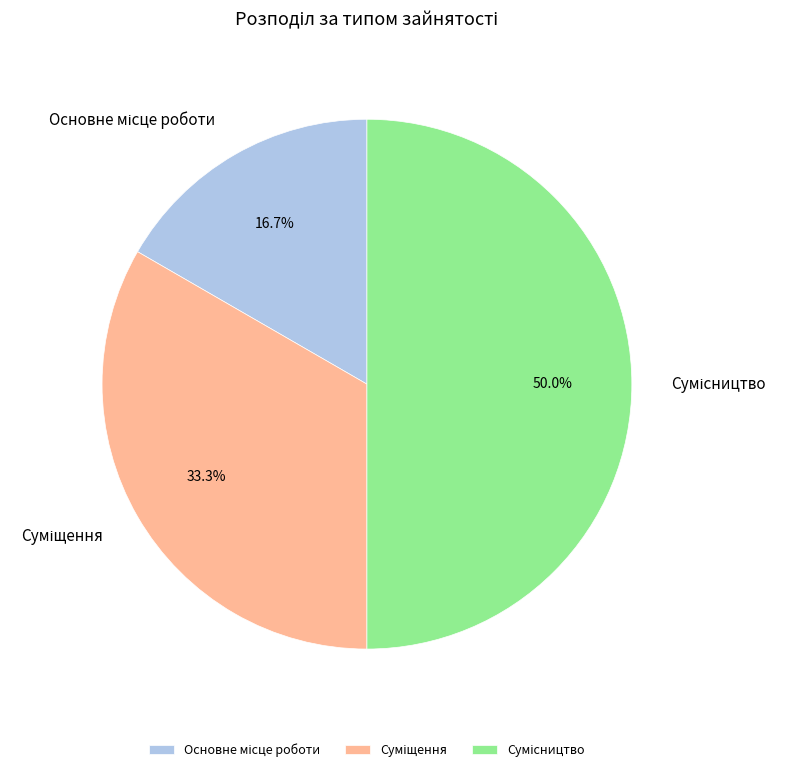

The Суміщення slice represents 33% of the pie. True or false?

True